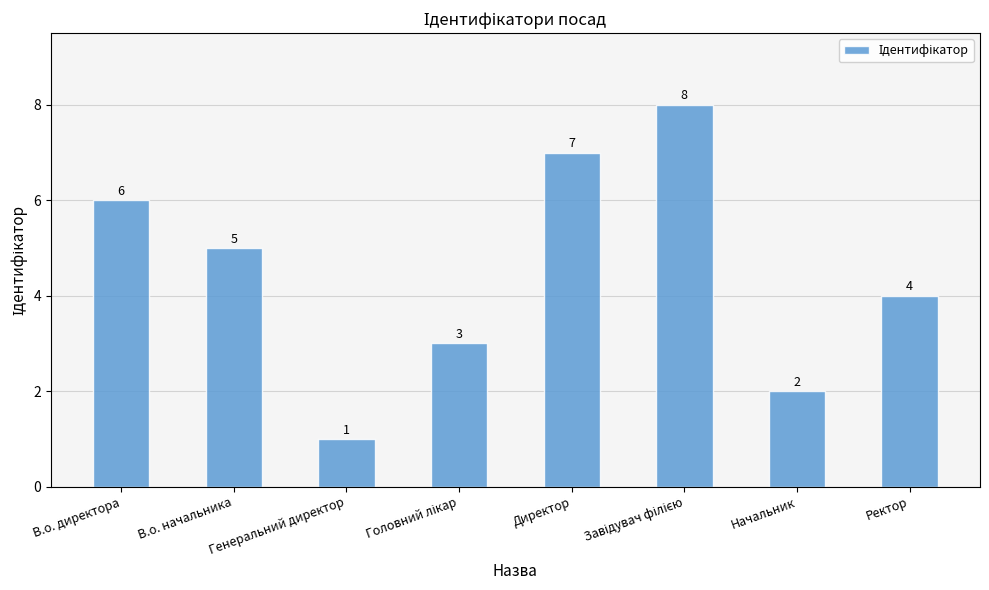

Approximately how many times larger is the value at Начальник compared to Генеральний директор?

2.0